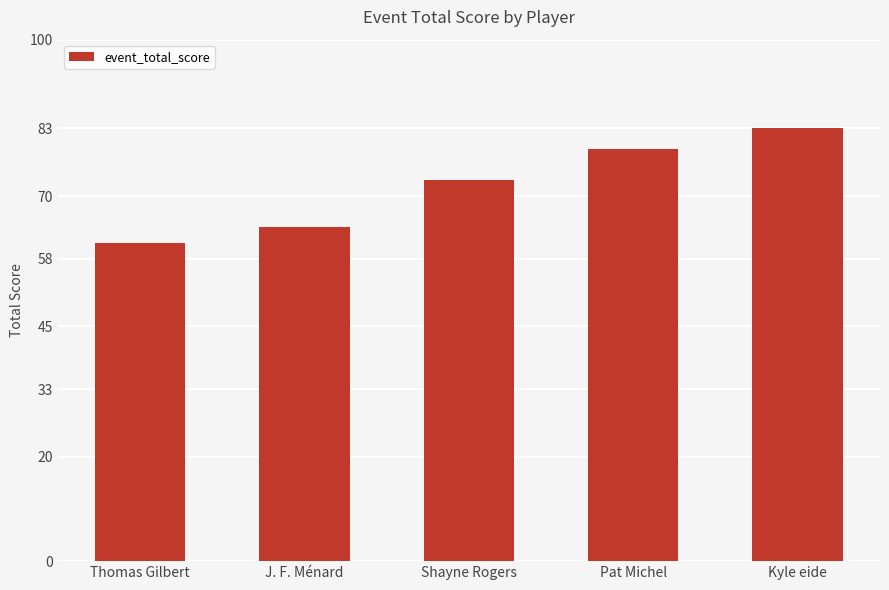

Rank the categories by value from highest to lowest.

Kyle eide, Pat Michel, Shayne Rogers, J. F. Ménard, Thomas Gilbert